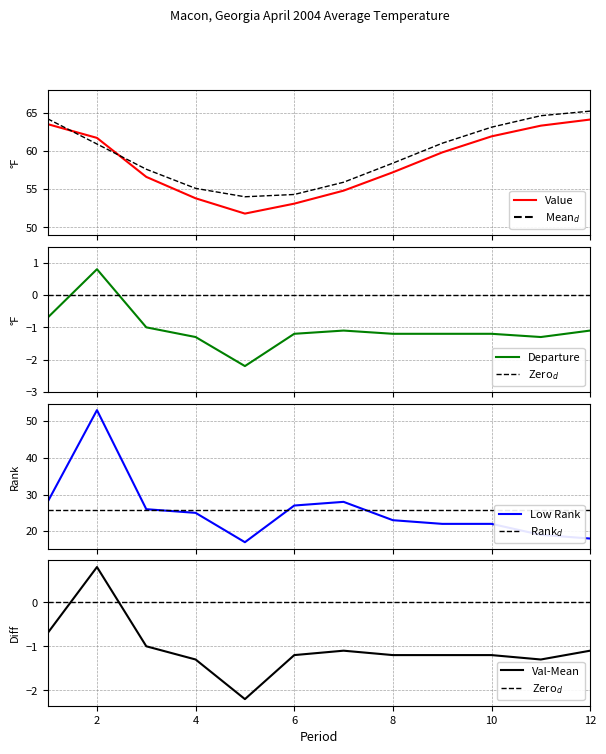

Which category has the highest value in the Value series?

12